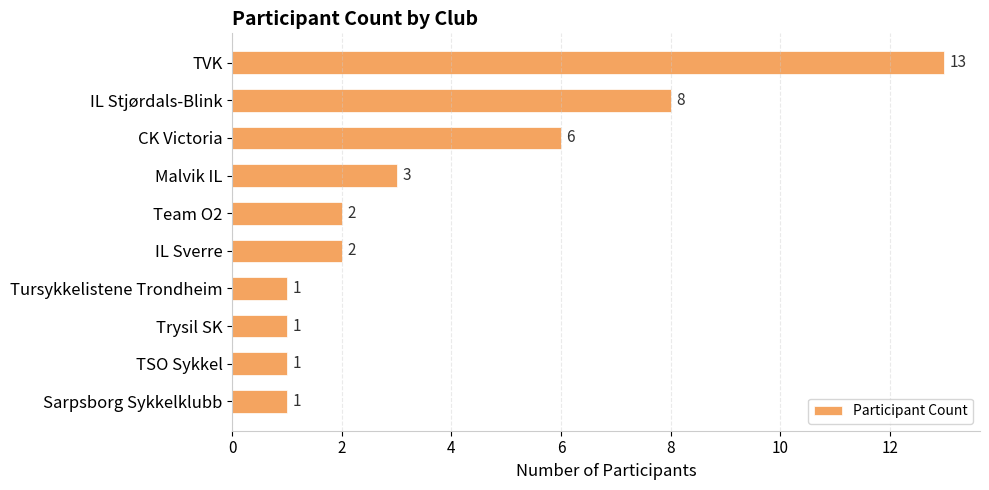

What is the change in value from IL Stjørdals-Blink to Sarpsborg Sykkelklubb?

-7